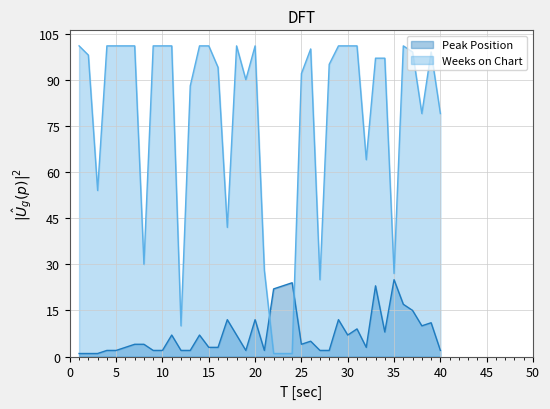

The value of Peak Position at 20 is 12. True or false?

True